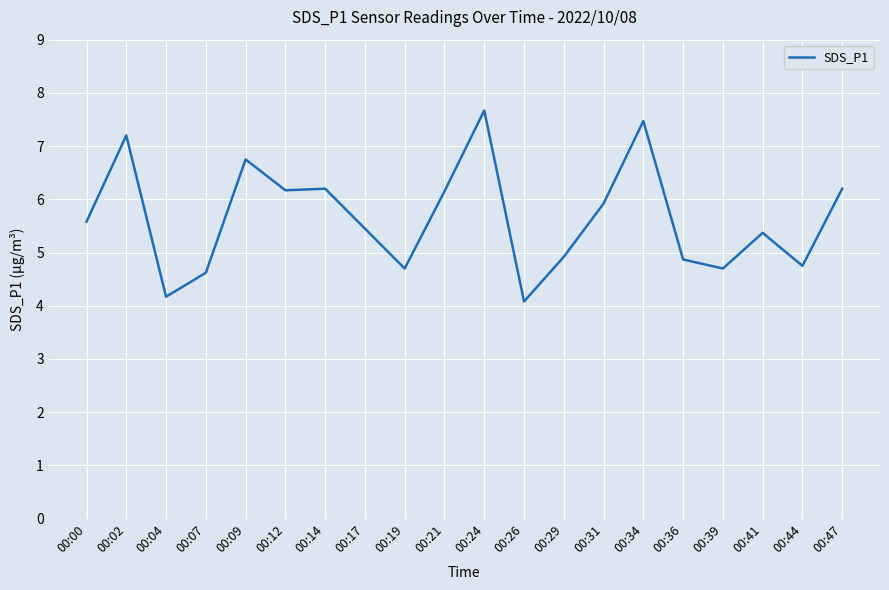

What value does the data have at 00:34?

7.5